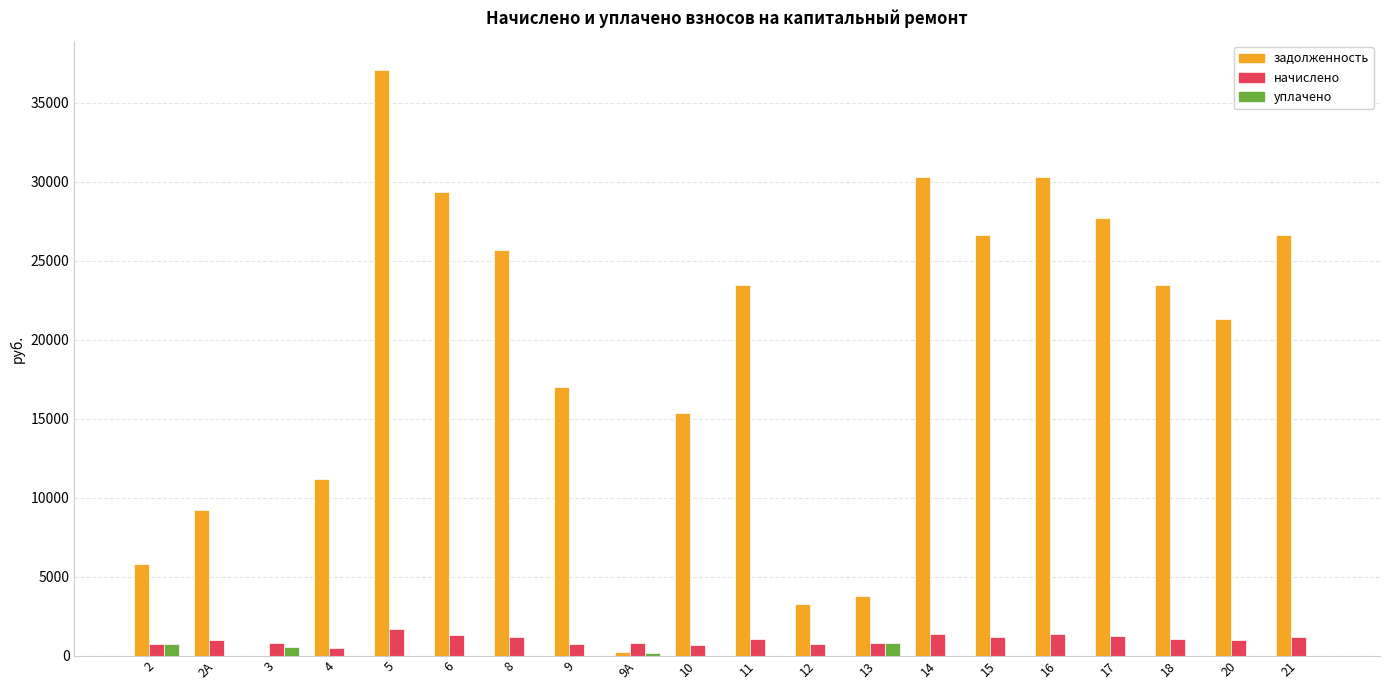

How many groups of bars are there?

20